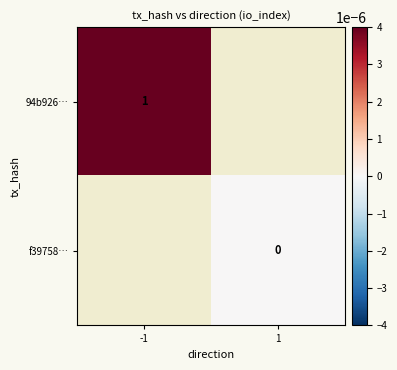

At which category does the chart reach its minimum across all series?

1